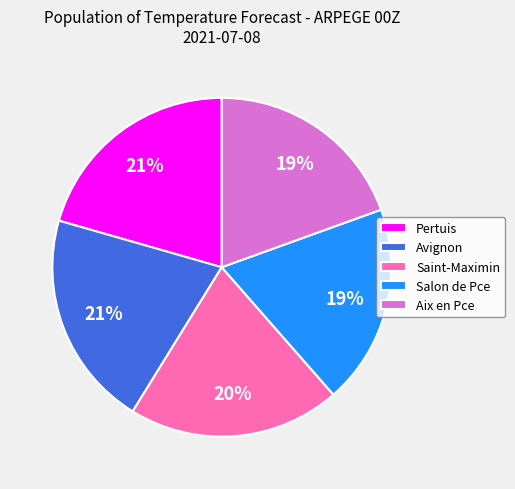

The Salon de Pce slice represents 19% of the pie. True or false?

True